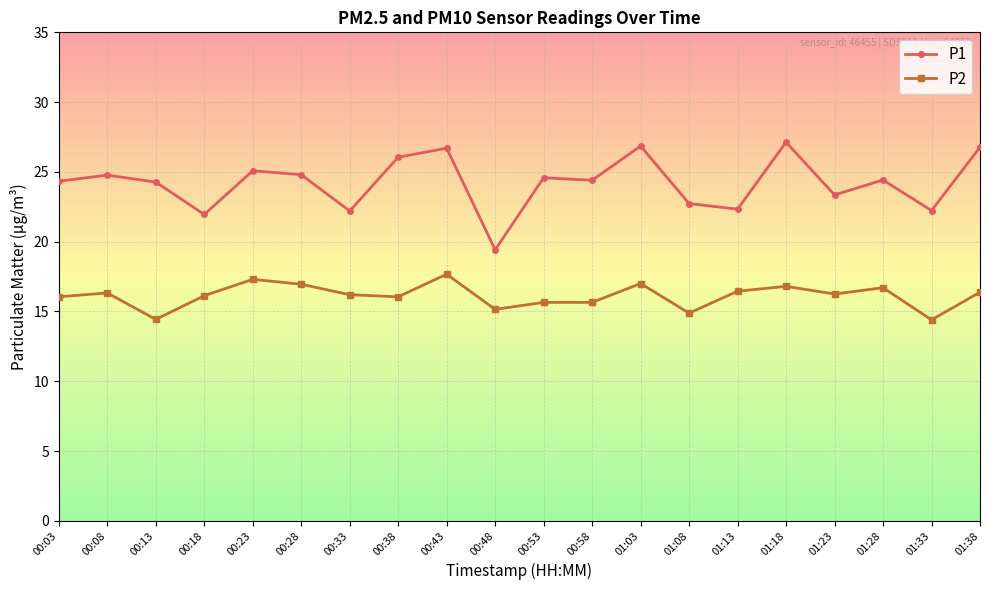

True or false: P2 and P1 cross at least once.

False